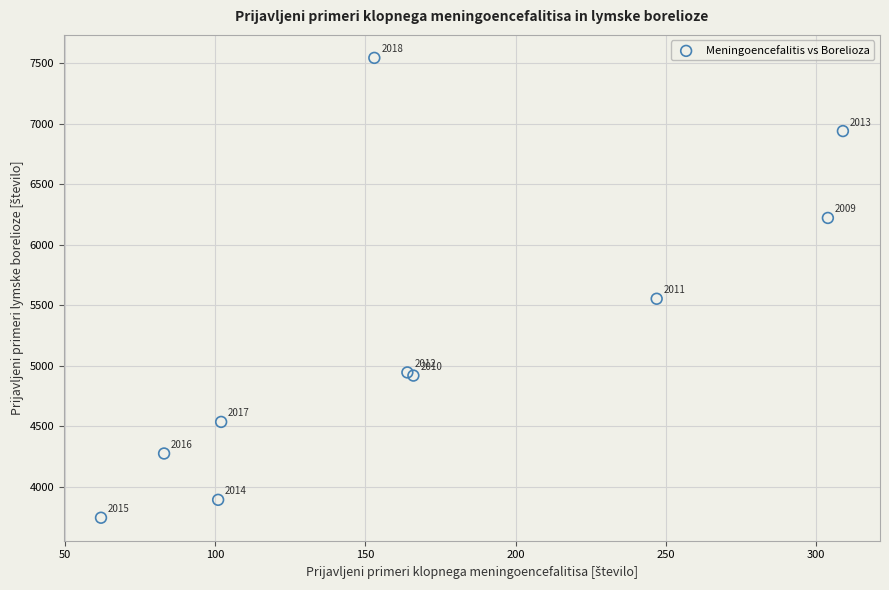

What Y value in the scatter plot is closest to 5642?

5552